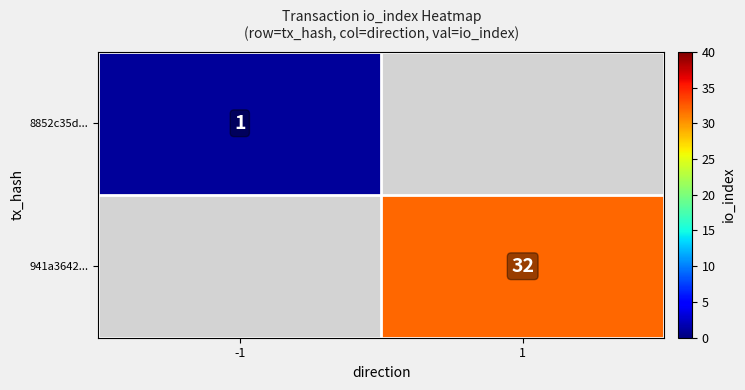

What is the minimum value shown in the chart?

1.0